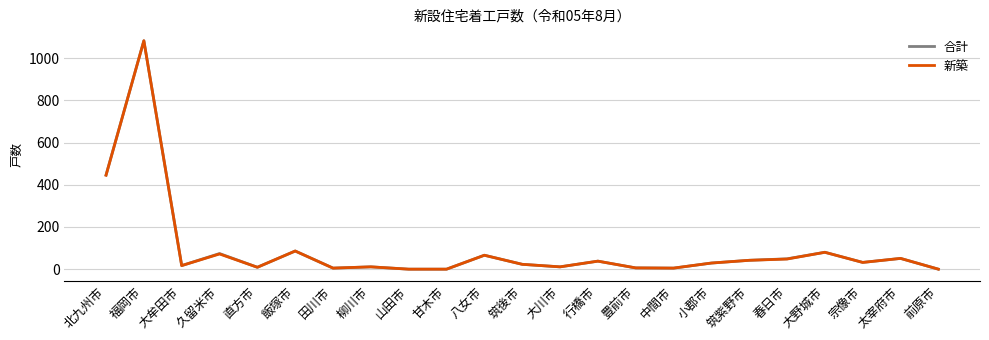

What are all the series names shown in the legend?

合計, 新築